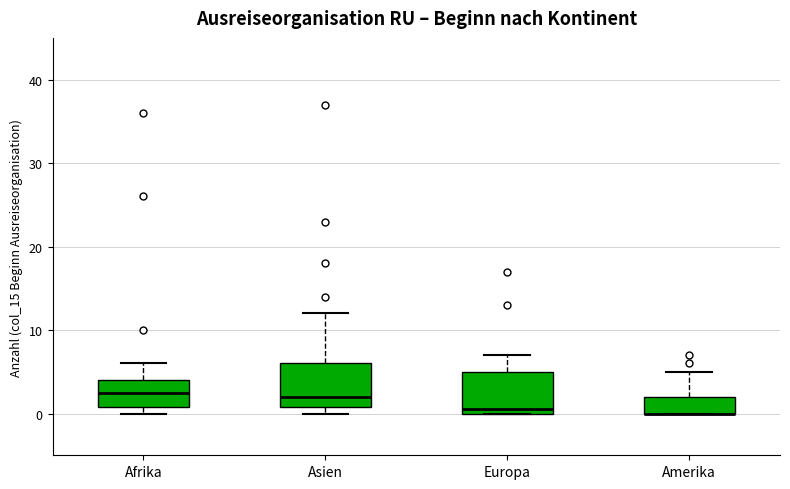

Reading left to right, read every box against the y-axis: the position of its median line, the range the box covers, and the ends of its whiskers. The values are not printed on the chart, so give them approximately, as read against the axis.

Afrika: median 3, box 1 to 4, whiskers 0 to 6
Asien: median 2, box 1 to 6, whiskers 0 to 12
Europa: median 1, box 0 to 5, whiskers 0 to 7
Amerika: median 0 (drawn on the box's lower edge), box 0 to 2, whiskers 0 to 5